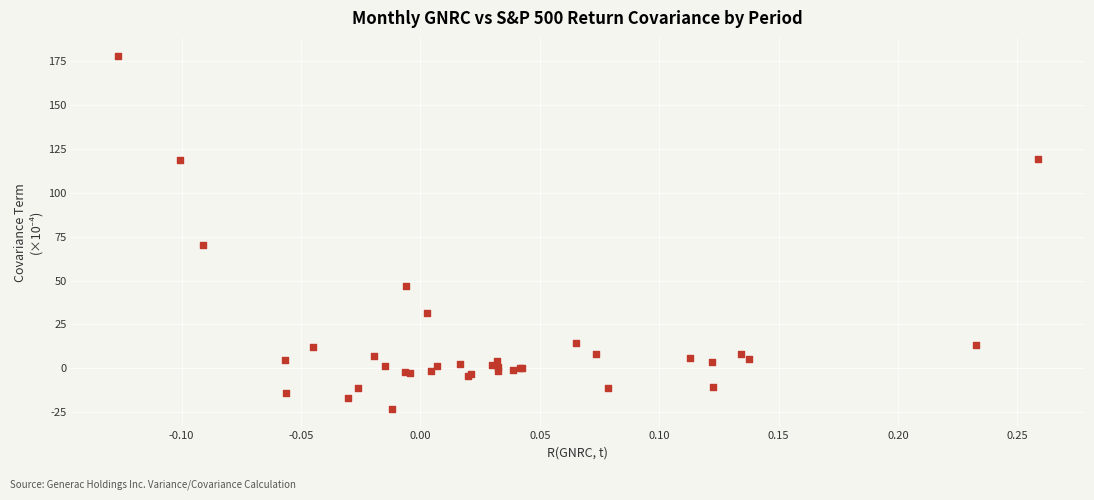

What Y value in the scatter plot is closest to 77?

70.1